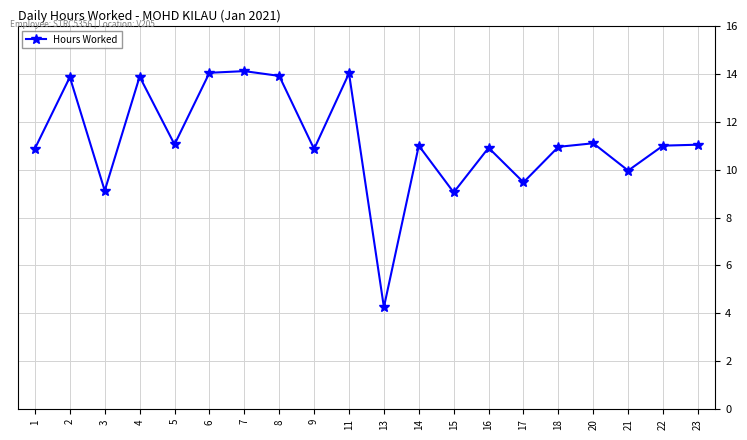

What is the greatest value displayed?

14.1